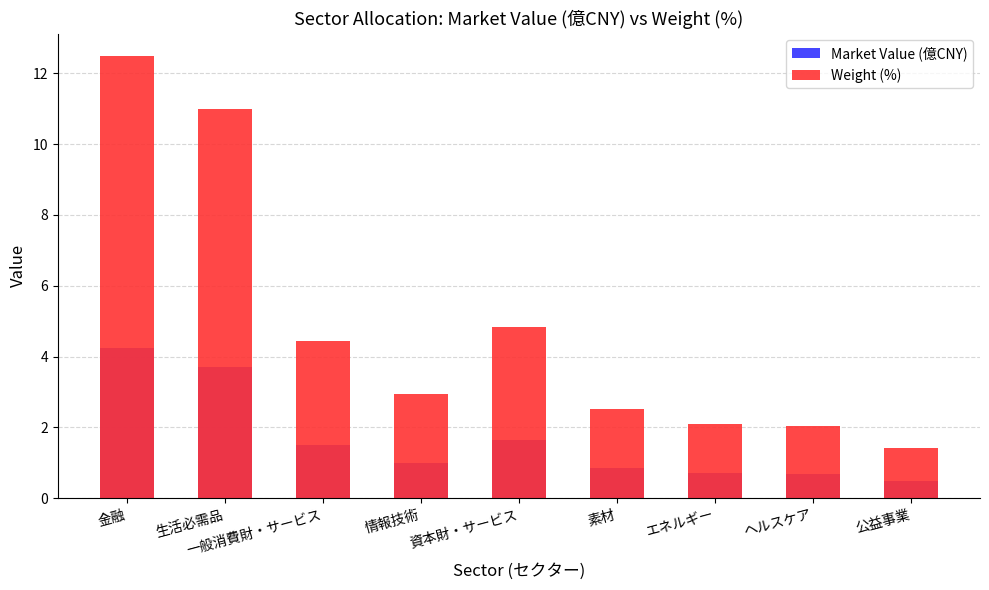

What is the label of the 8th bar from the right?

生活必需品